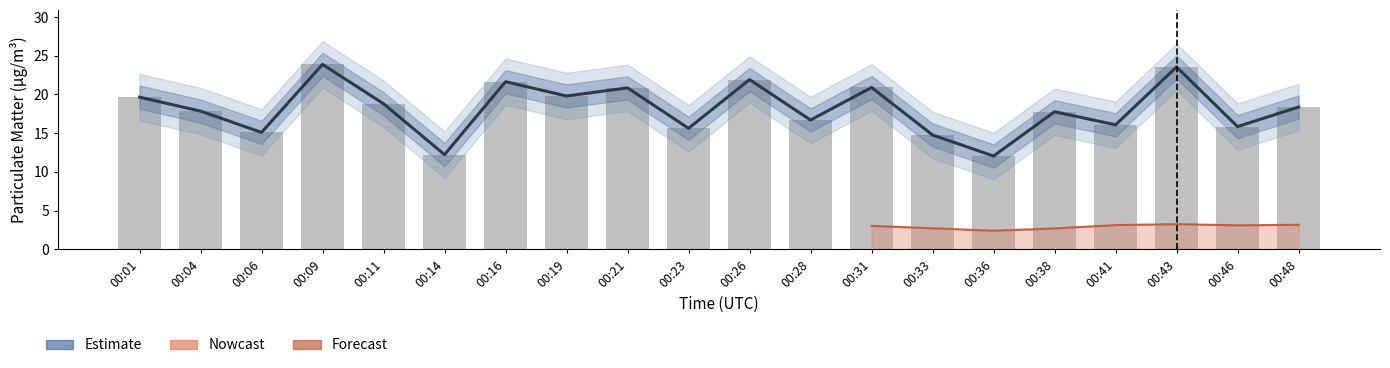

Which has a higher value, 00:21 or 00:33?

00:21